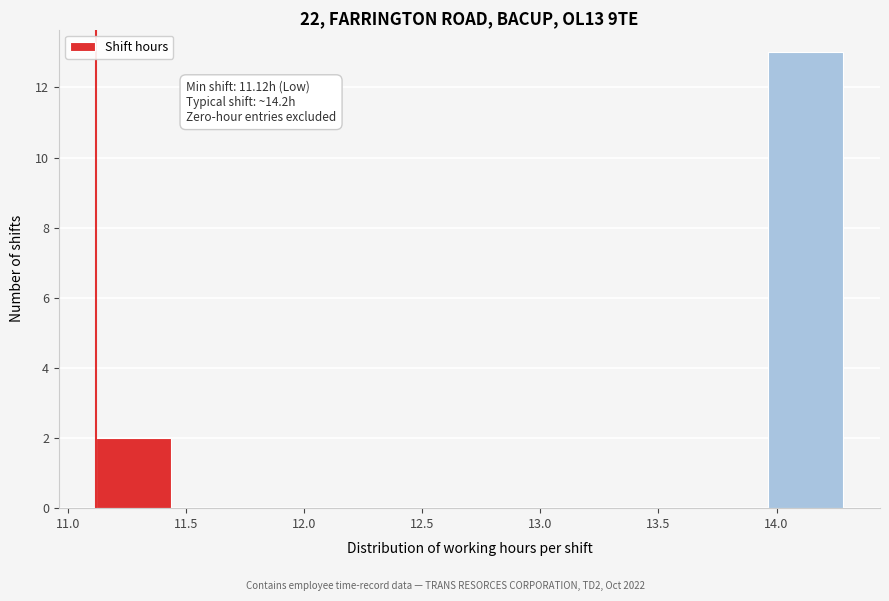

Which range on the x-axis has the tallest bar?

13.95 to 14.30